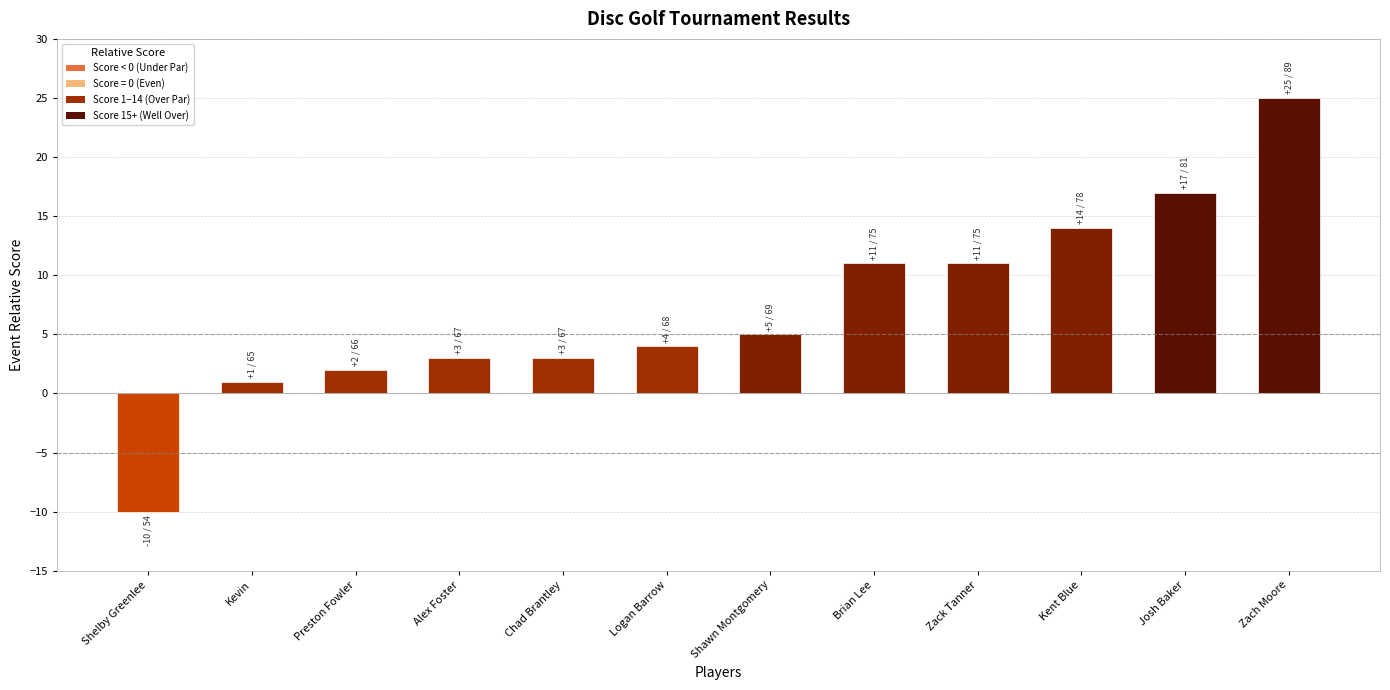

How many negative values are there?

1